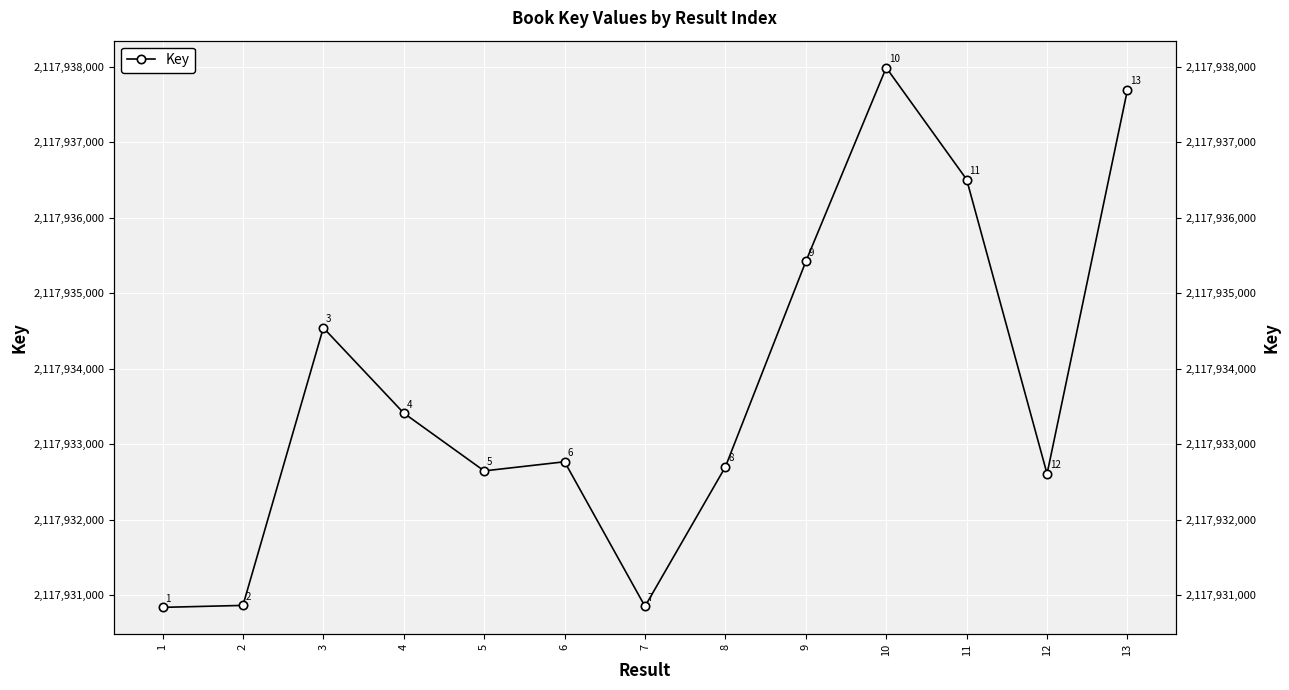

What is the minimum value shown in the chart?

2117930837